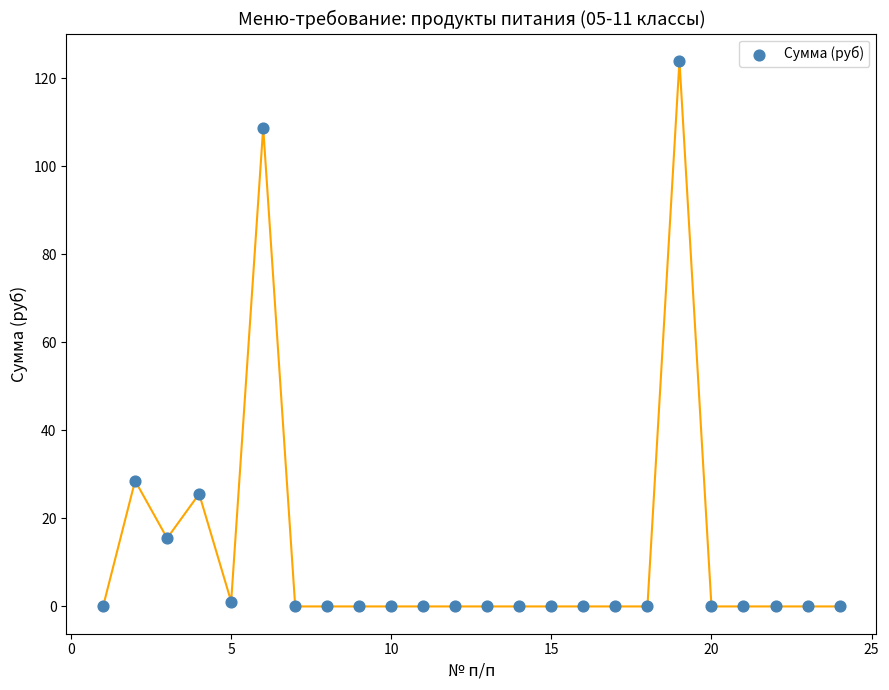

What Y value in the scatter plot is closest to 62?

28.6